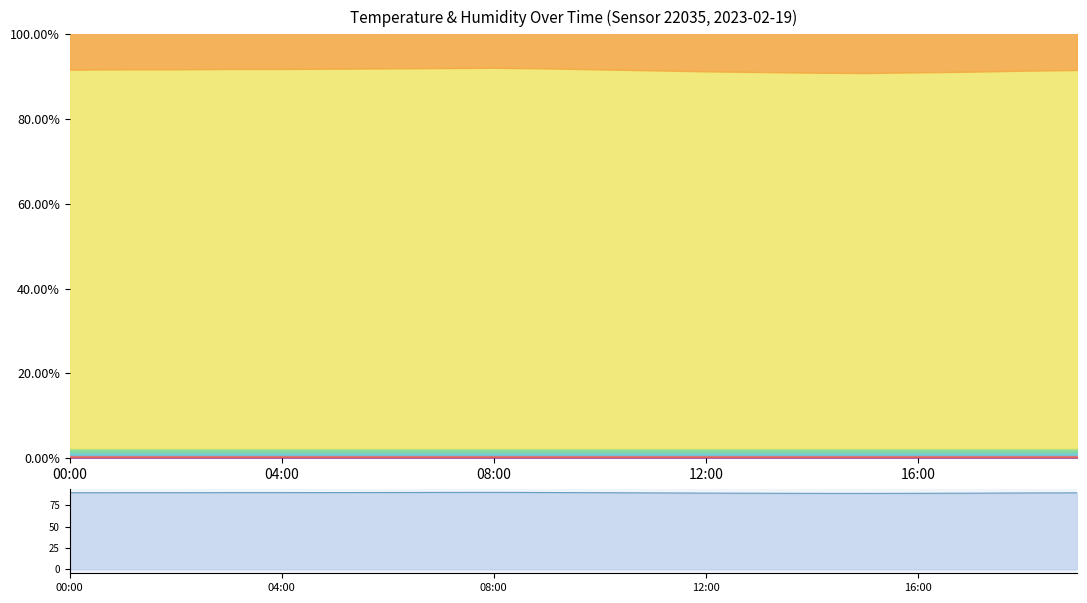

Where is the first local maximum?

08:00